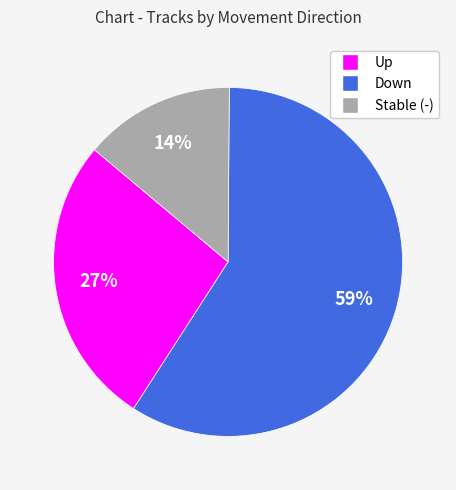

Which category accounts for the majority?

Down